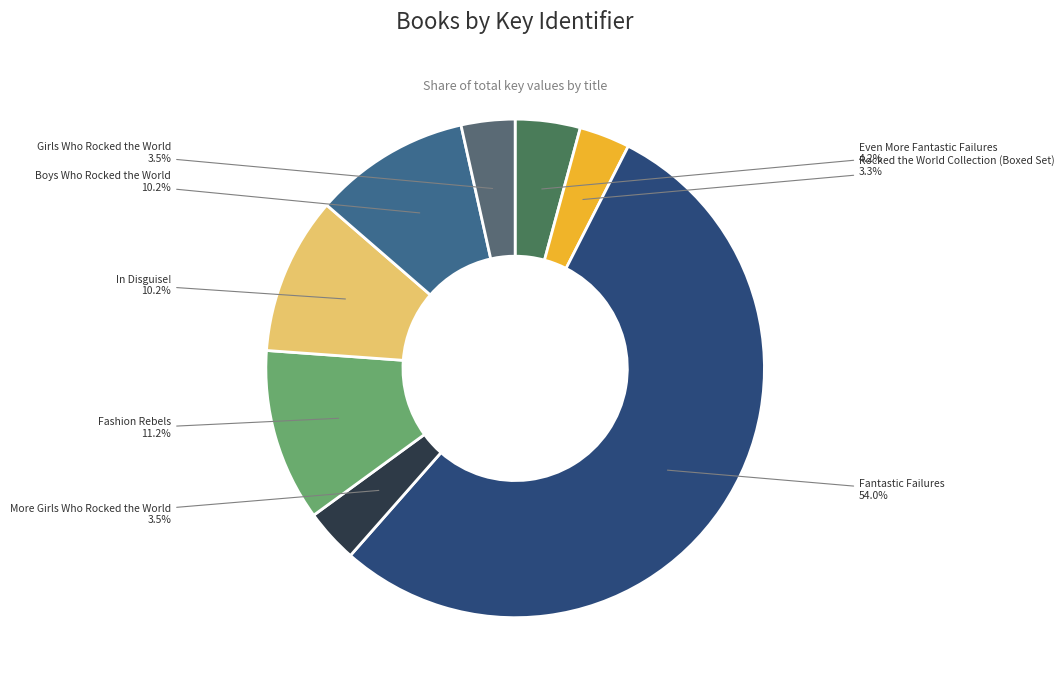

How many slices are in this pie chart?

8